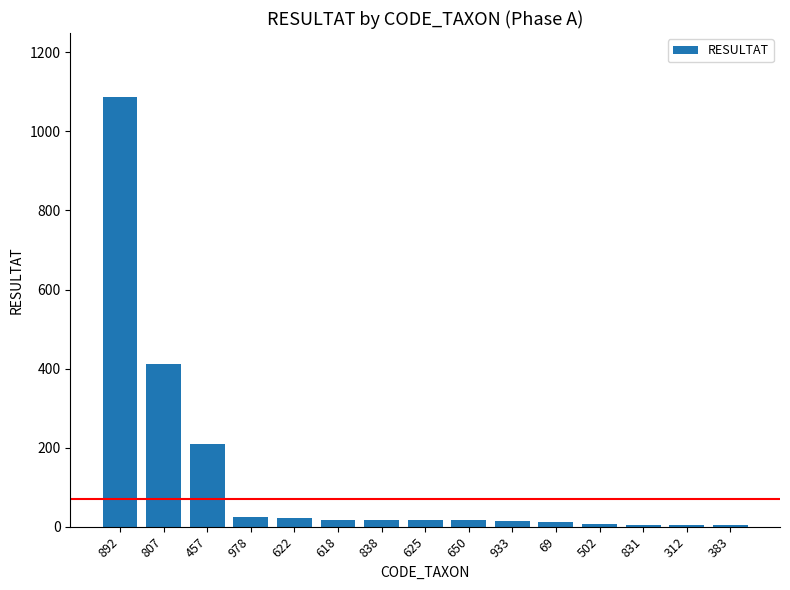

What is the change in value from 69 to 312?

-7